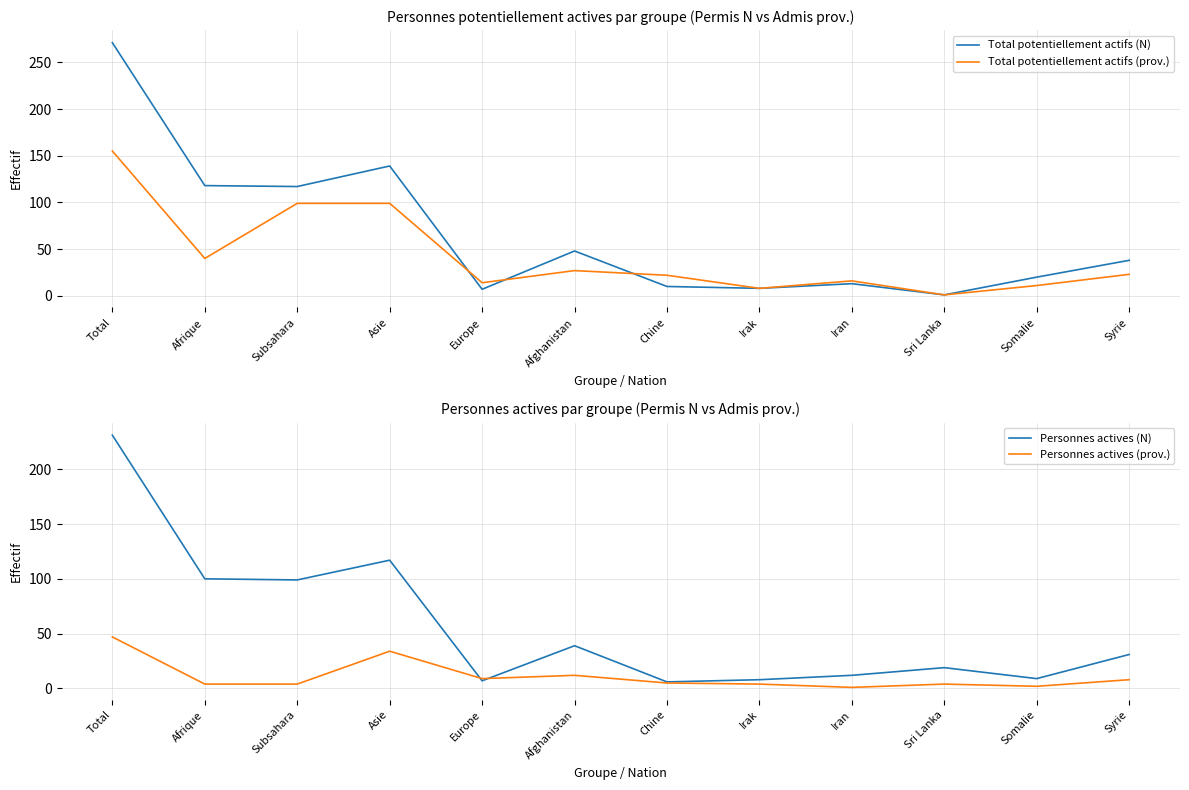

What are all the series names shown in the legend?

Total potentiellement actifs (N), Total potentiellement actifs (prov.), Personnes actives (N), Personnes actives (prov.)